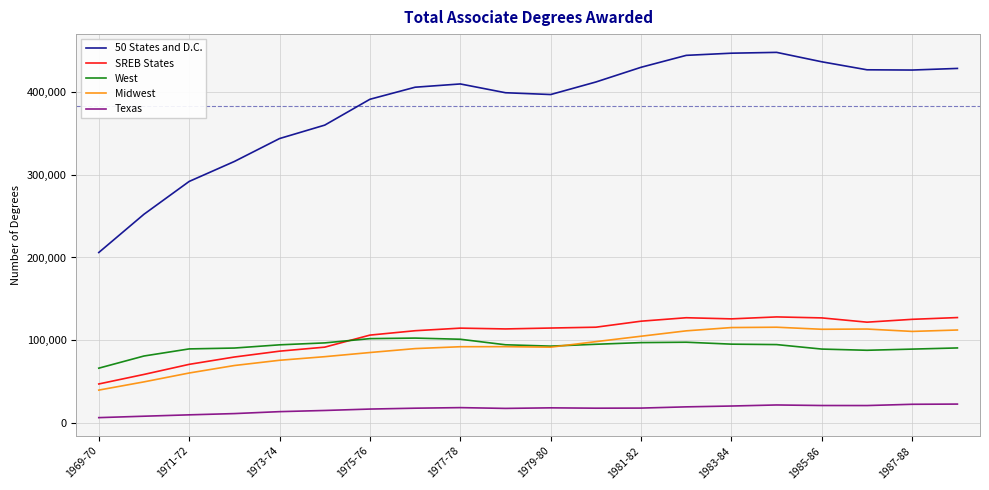

What is the highest value of the Texas series?

22595